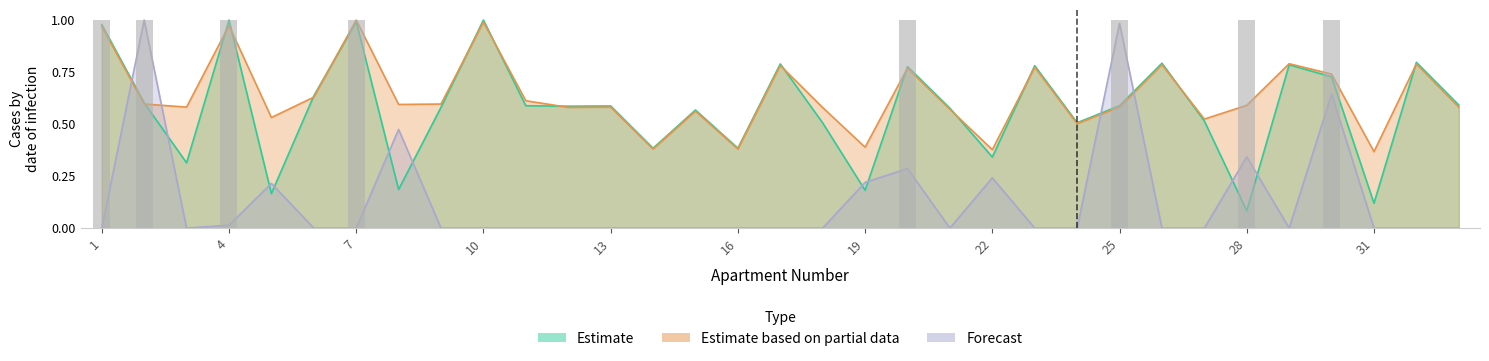

Does the chart contain any negative values?

No